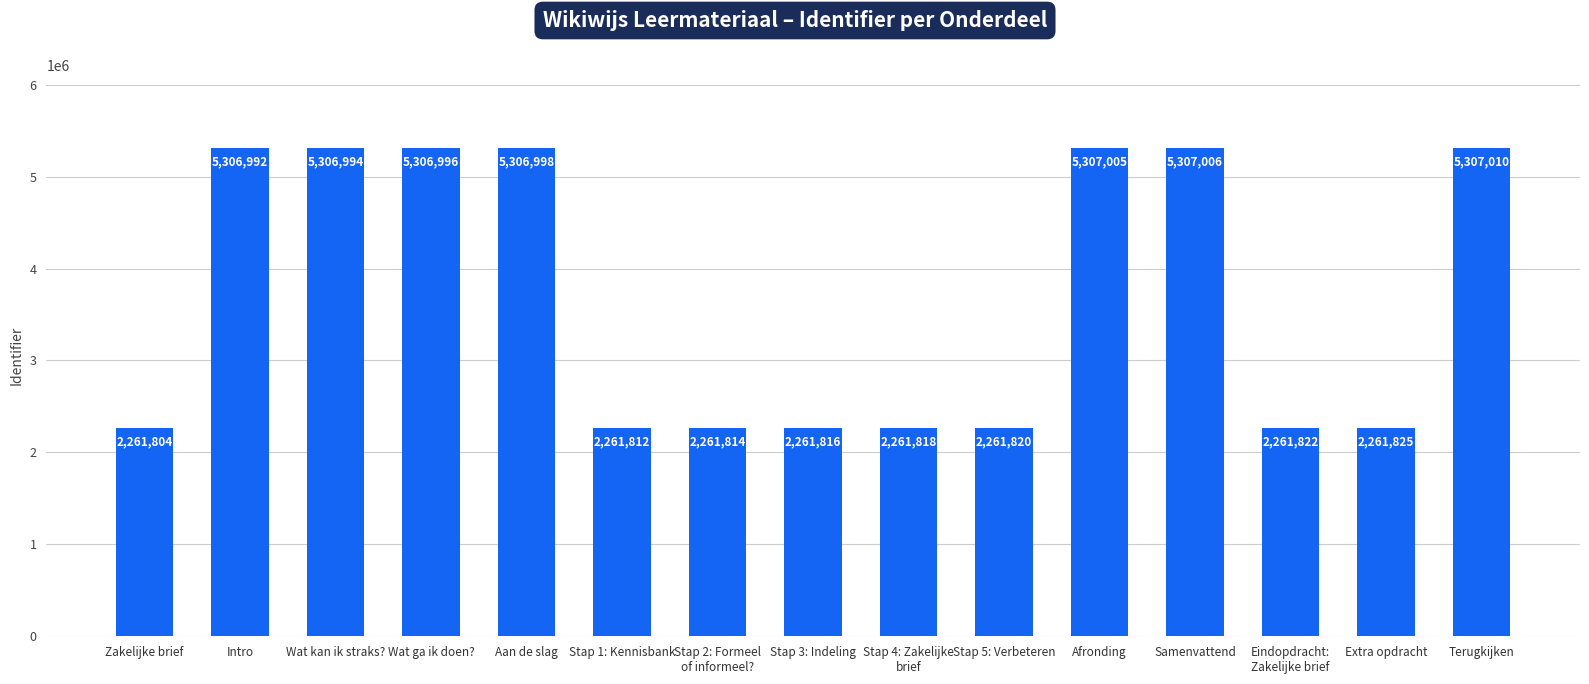

What is the difference between the values at Wat kan ik straks? and Zakelijke brief?

3045190